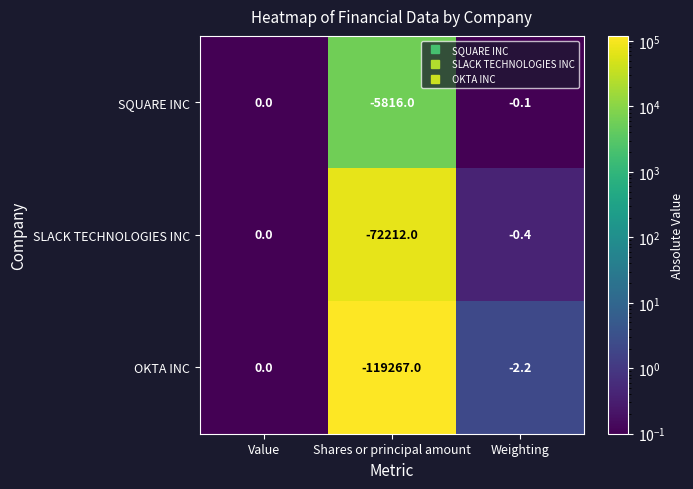

List the series in order of their overall mean, highest first.

SQUARE INC, SLACK TECHNOLOGIES INC, OKTA INC